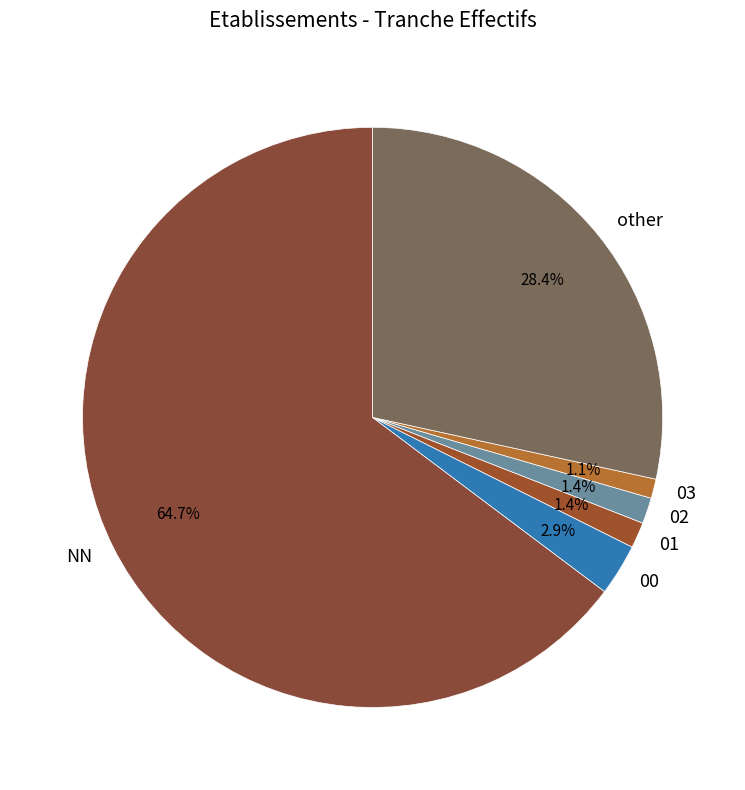

What is the total percentage of 02 and 00?

4.3%